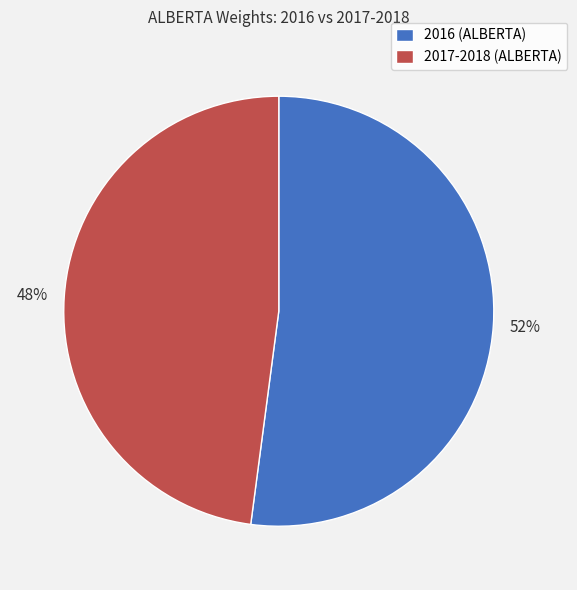

Which has a higher value, 2017-2018 (ALBERTA) or 2016 (ALBERTA)?

2016 (ALBERTA)